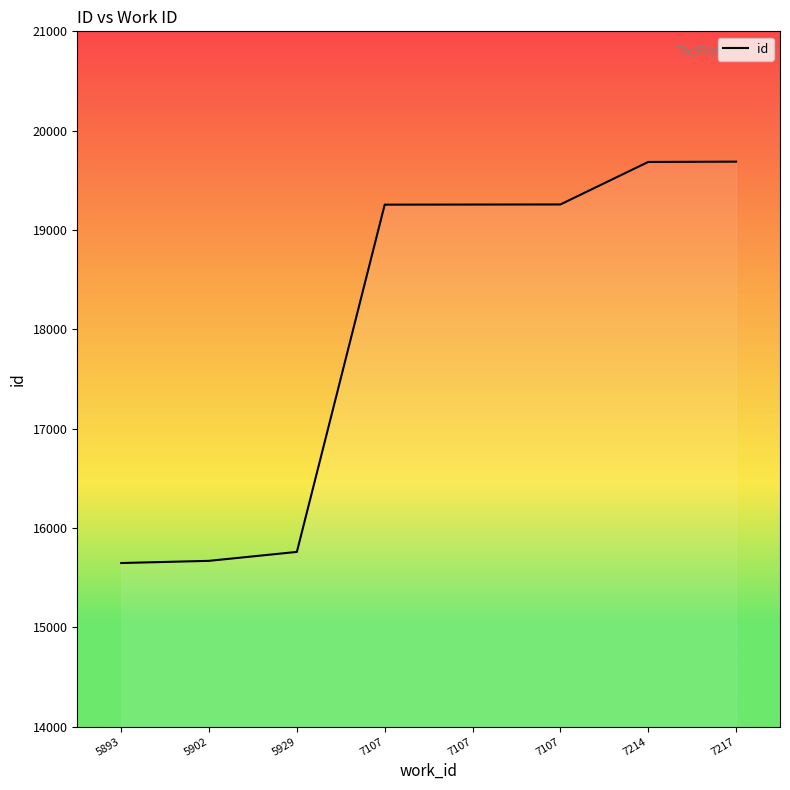

Reading left to right, list all the values displayed in this chart.

5893=15647	5902=15669	5929=15759	7107=19255	7107=19256	7107=19257	7214=19685	7217=19688